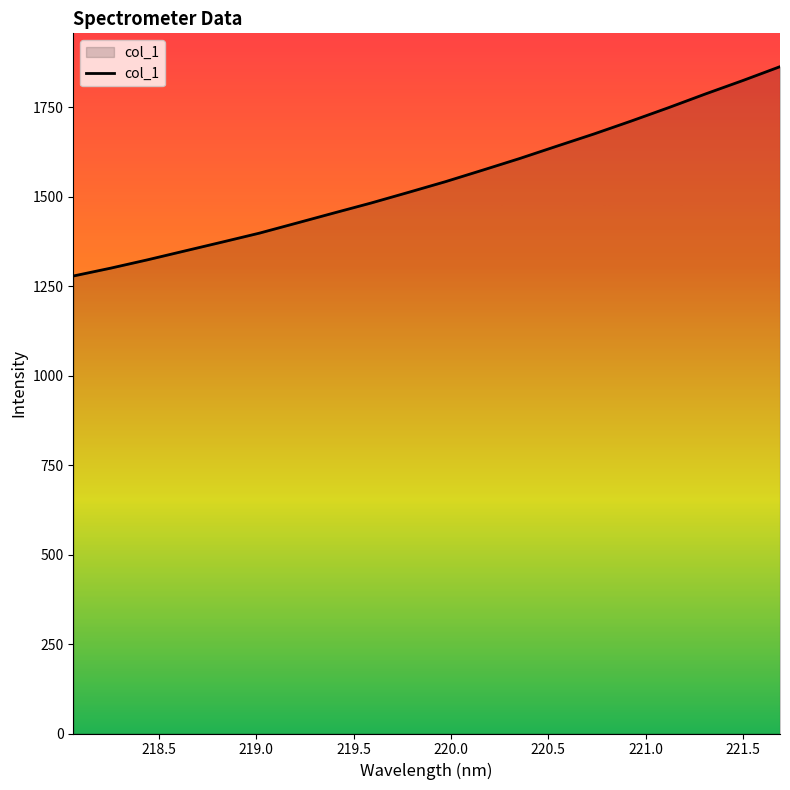

What is the difference between the maximum and minimum values?

585.2